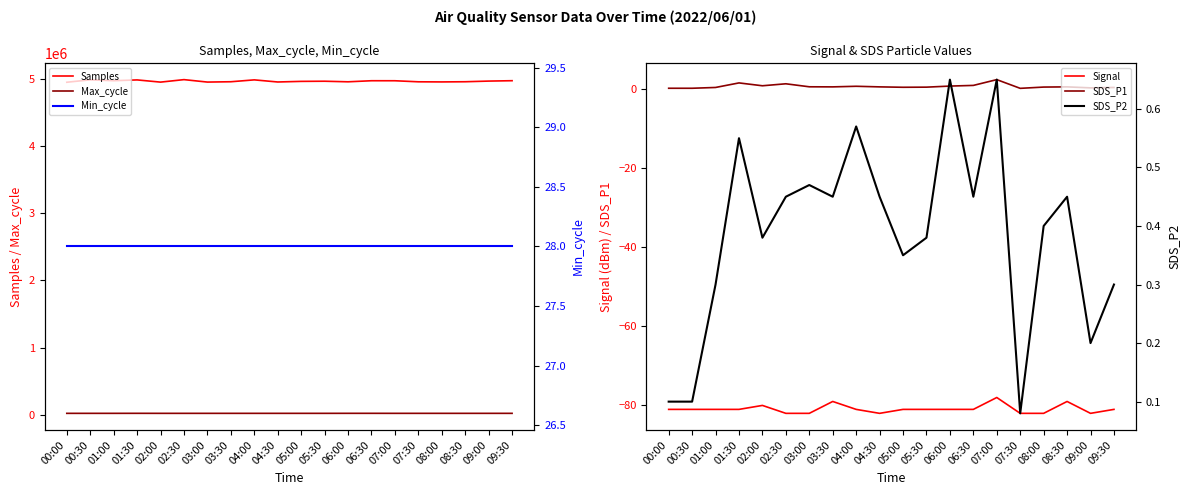

What are all the series names shown in the legend?

Samples, Max_cycle, Signal, SDS_P1, Min_cycle, SDS_P2